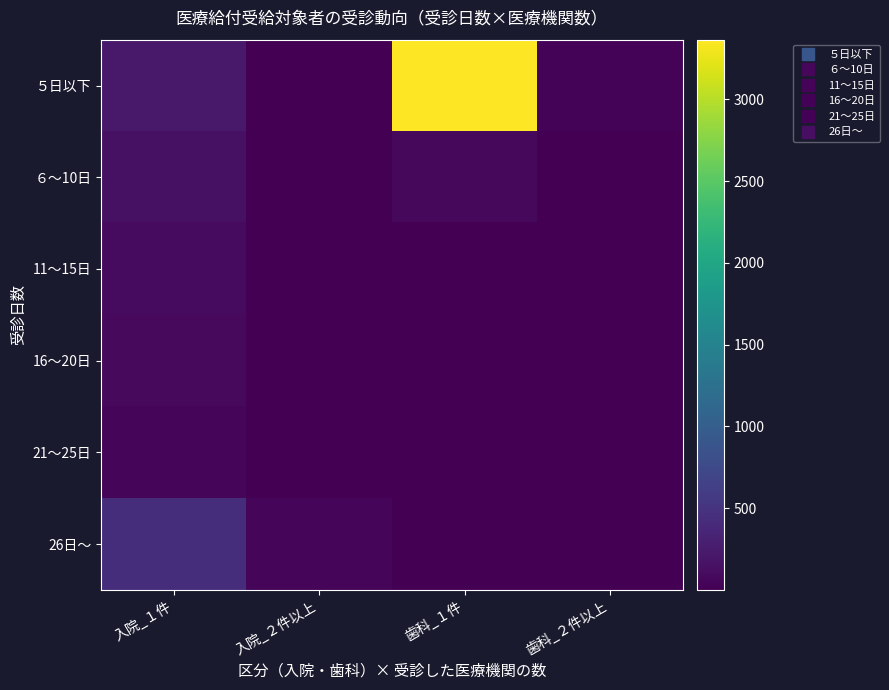

Which series has the largest total across all categories?

５日以下